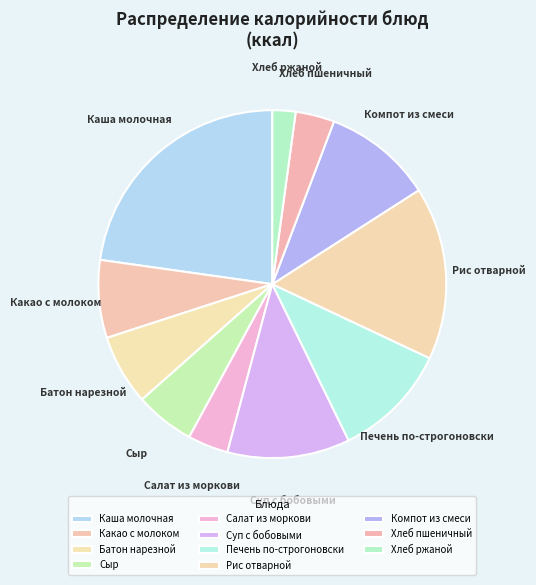

True or false: Печень по-строгоновски accounts for 22% of the total.

False